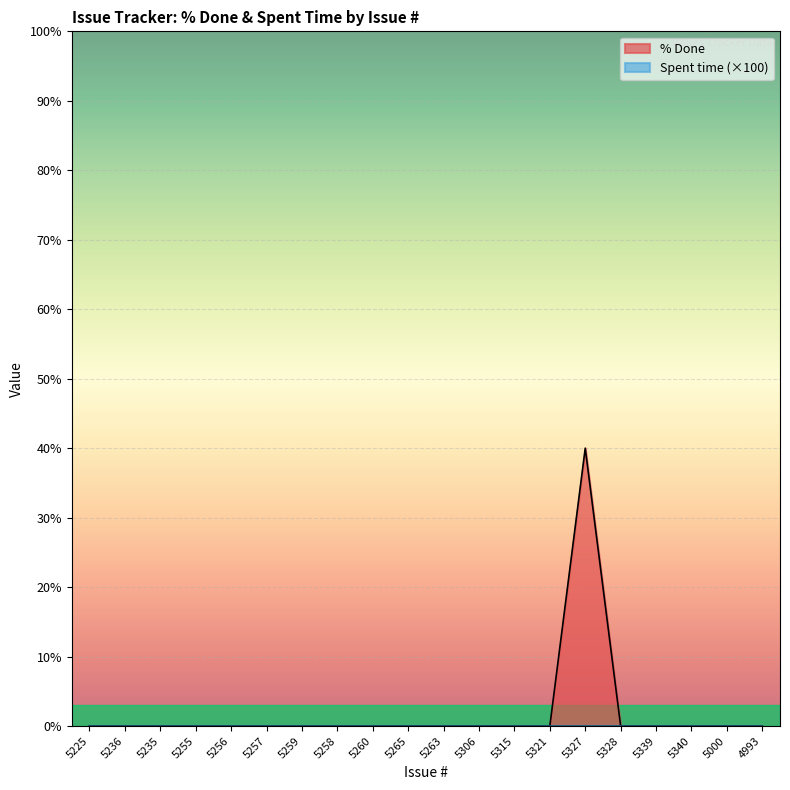

How many lines are shown in the chart?

2